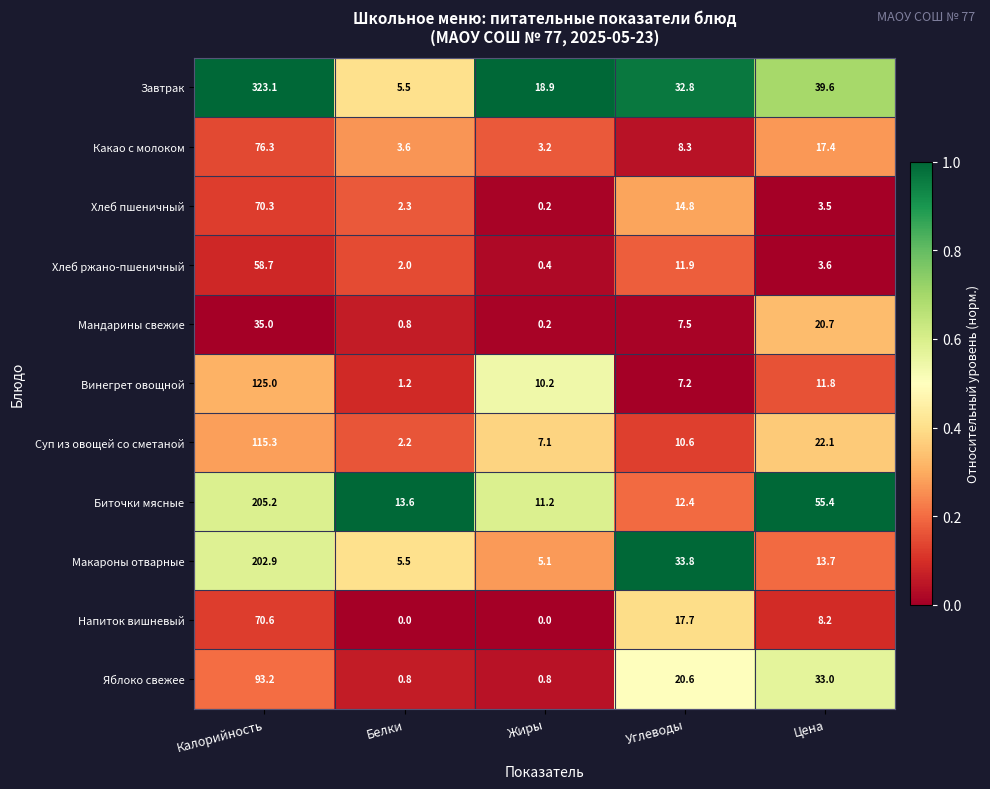

What is the spread (max minus min) of values at Жиры?

18.9